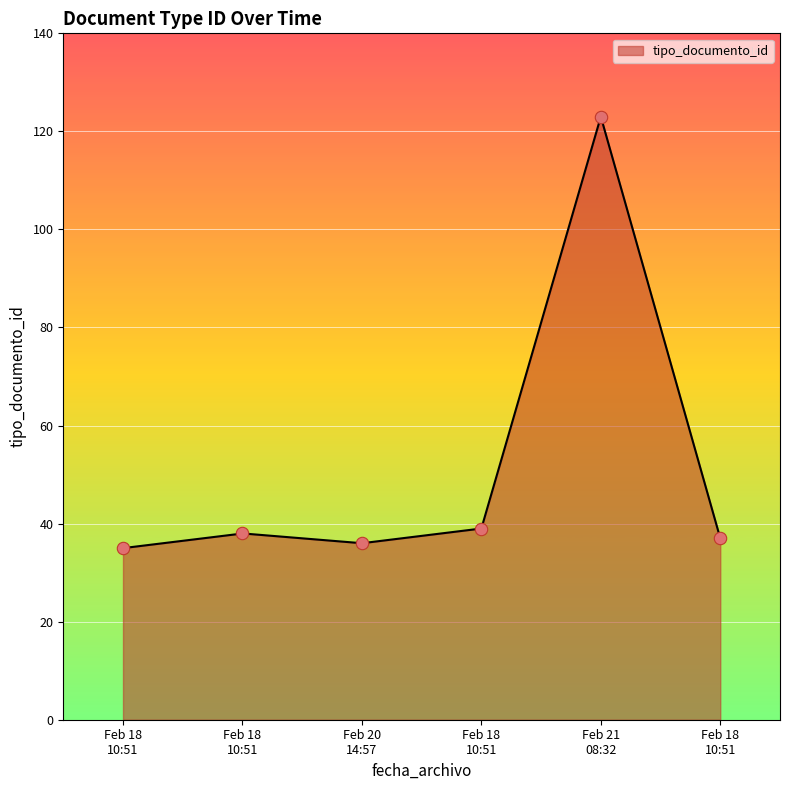

What is the change in value from Feb 18 10:51 to Feb 20 14:57?

-2